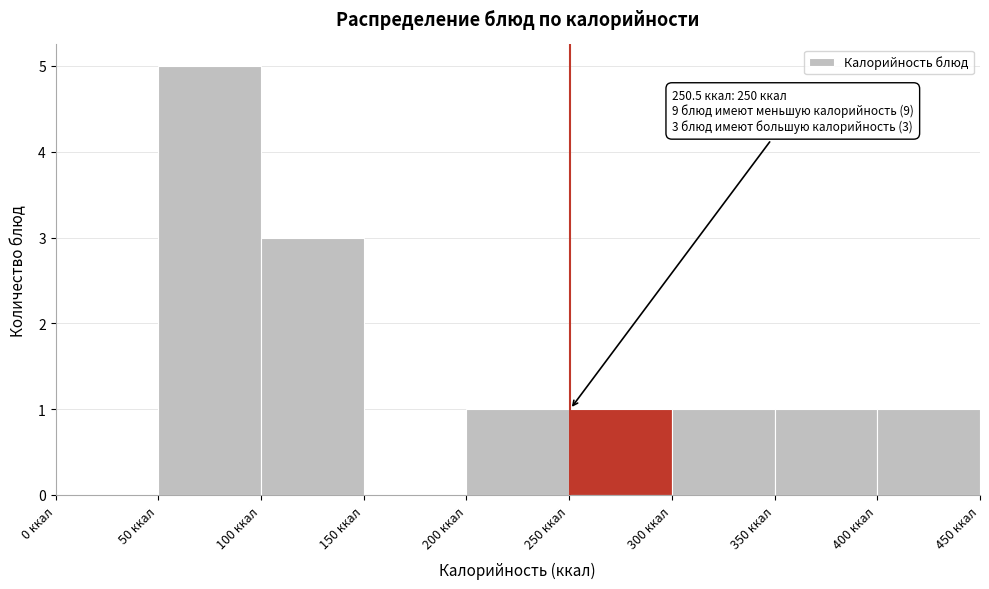

Over which range of the x-axis is the bar tallest?

50 to 100